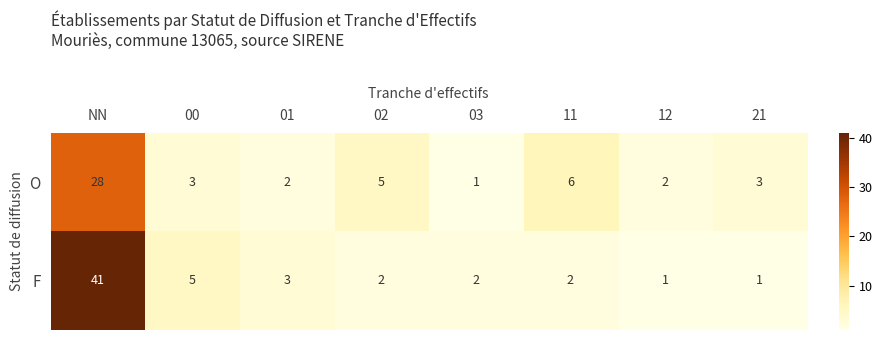

How many distinct data groups are displayed?

2